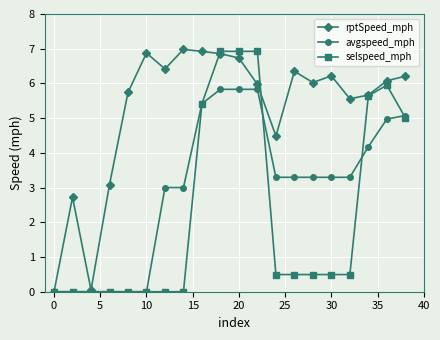

At how many categories does at least one series exceed 2?

18